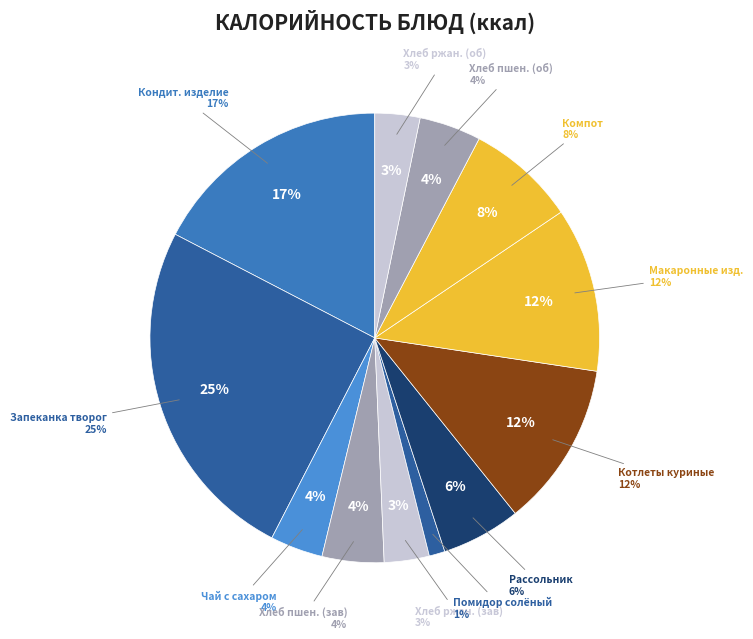

Which category has the smallest portion of the pie?

Помидор соленый